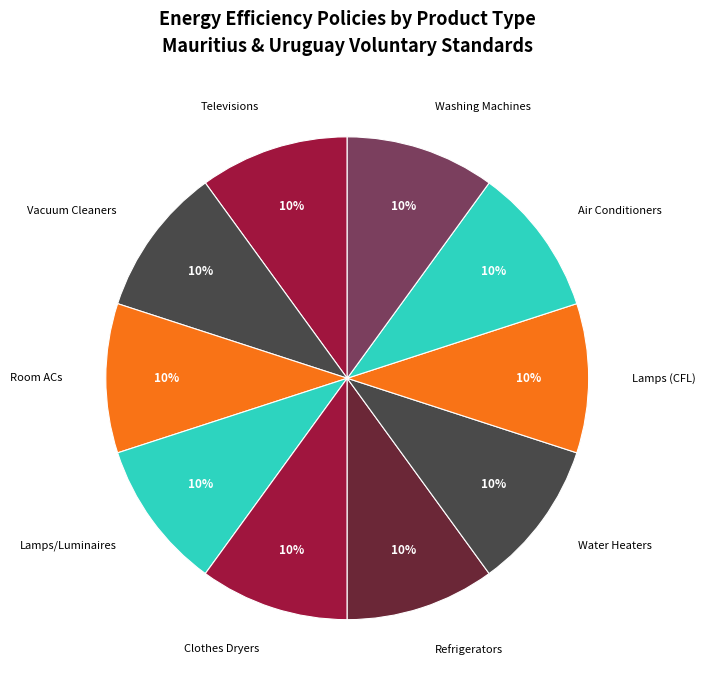

Is there a majority slice in this chart?

No